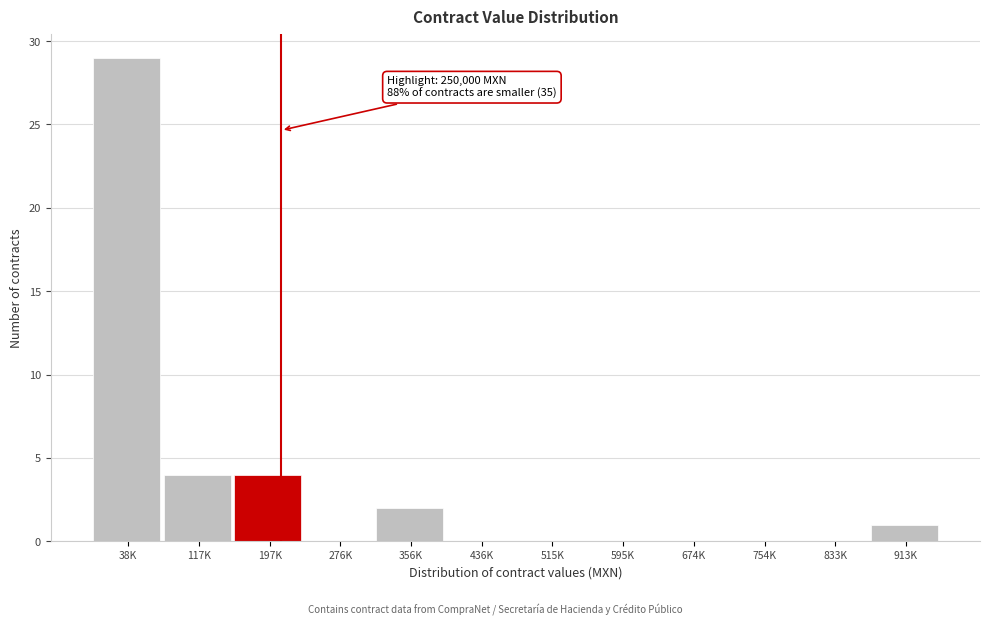

Reading left to right, extract all data points from this chart.

38K=29	117K=4	197K=4	276K=0	356K=2	436K=0	515K=0	595K=0	674K=0	754K=0	833K=0	913K=1